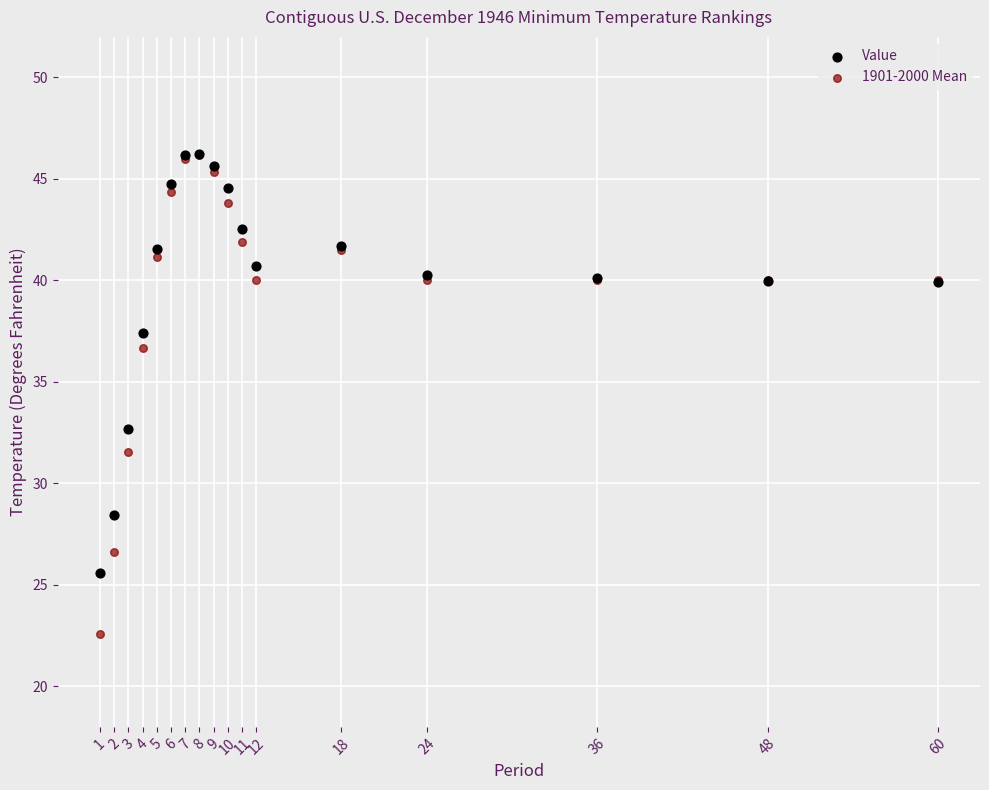

Which series has the widest spread of Y values?

1901-2000 Mean